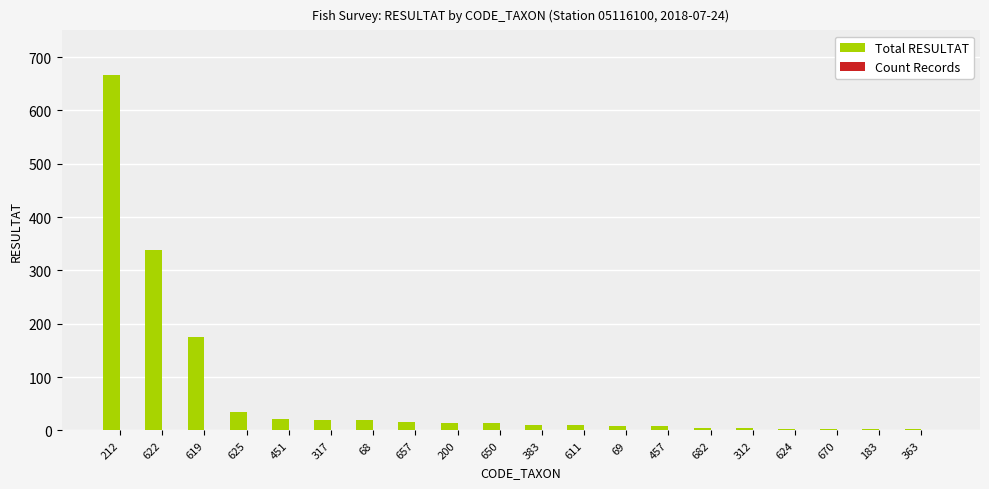

True or false: Total RESULTAT has a value of 251 at 212.

False